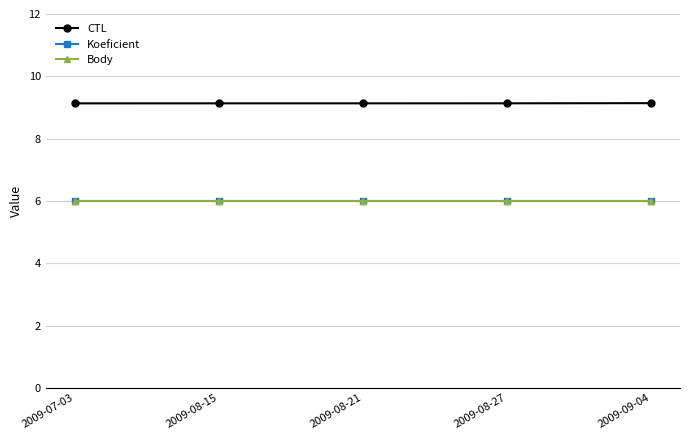

Reading left to right, what are all the values shown in this chart?

CTL: 2009-07-03=9.1	2009-08-15=9.1	2009-08-21=9.1	2009-08-27=9.1	2009-09-04=9.1
Koeficient: 2009-07-03=6.0	2009-08-15=6.0	2009-08-21=6.0	2009-08-27=6.0	2009-09-04=6.0
Body: 2009-07-03=6.0	2009-08-15=6.0	2009-08-21=6.0	2009-08-27=6.0	2009-09-04=6.0